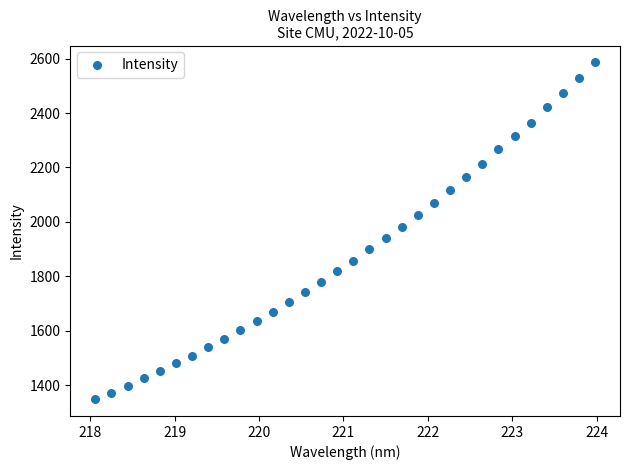

What is the range of X values (max minus min)?

5.9